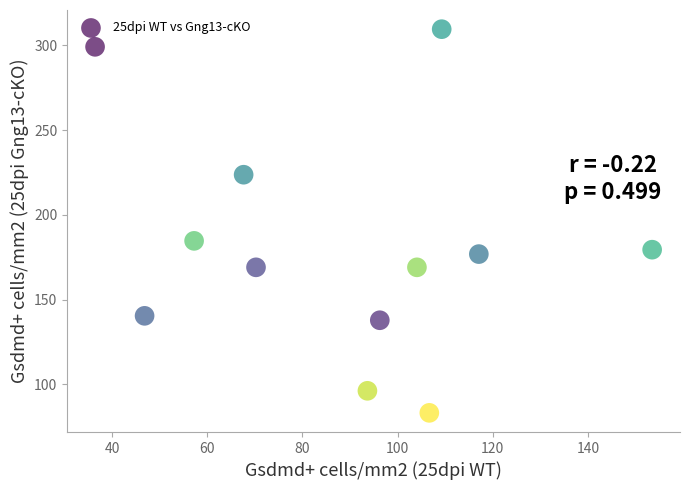

What Y value in the scatter plot is closest to 196?

184.7